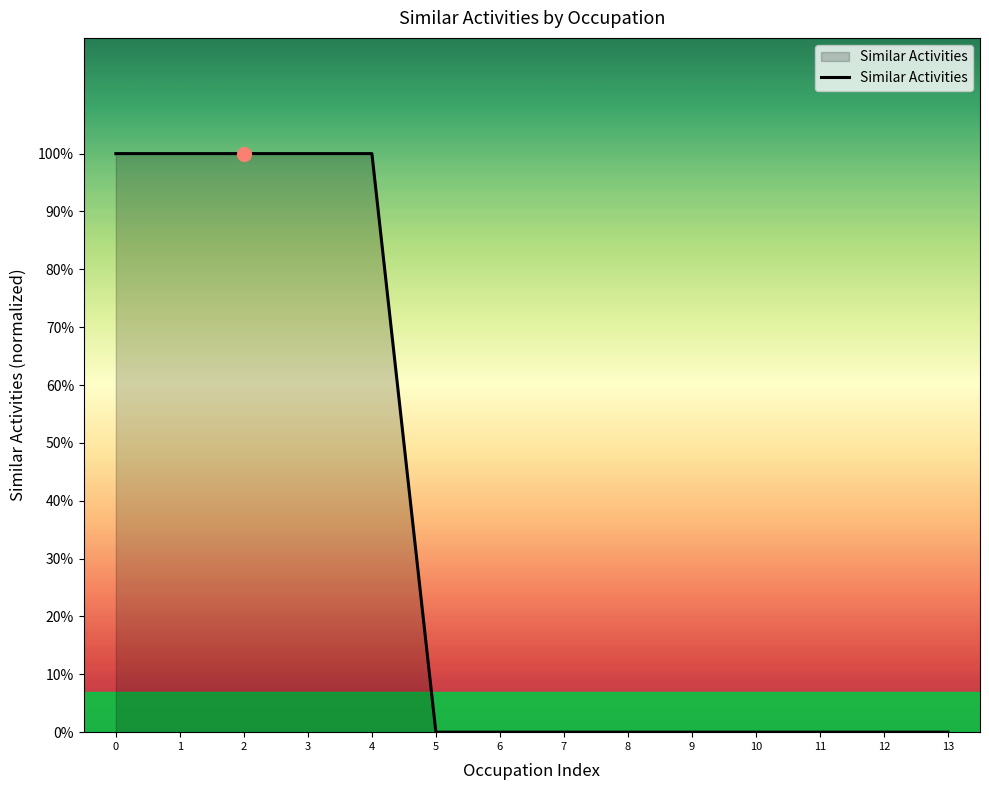

Does the chart display data point markers on the line(s)?

No